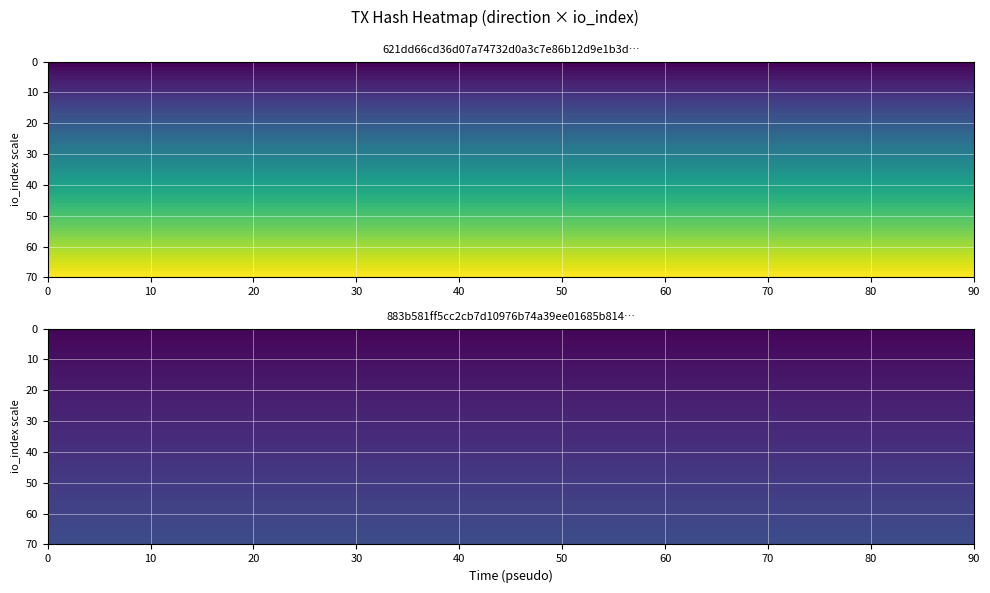

Count the number of data series in this chart.

2